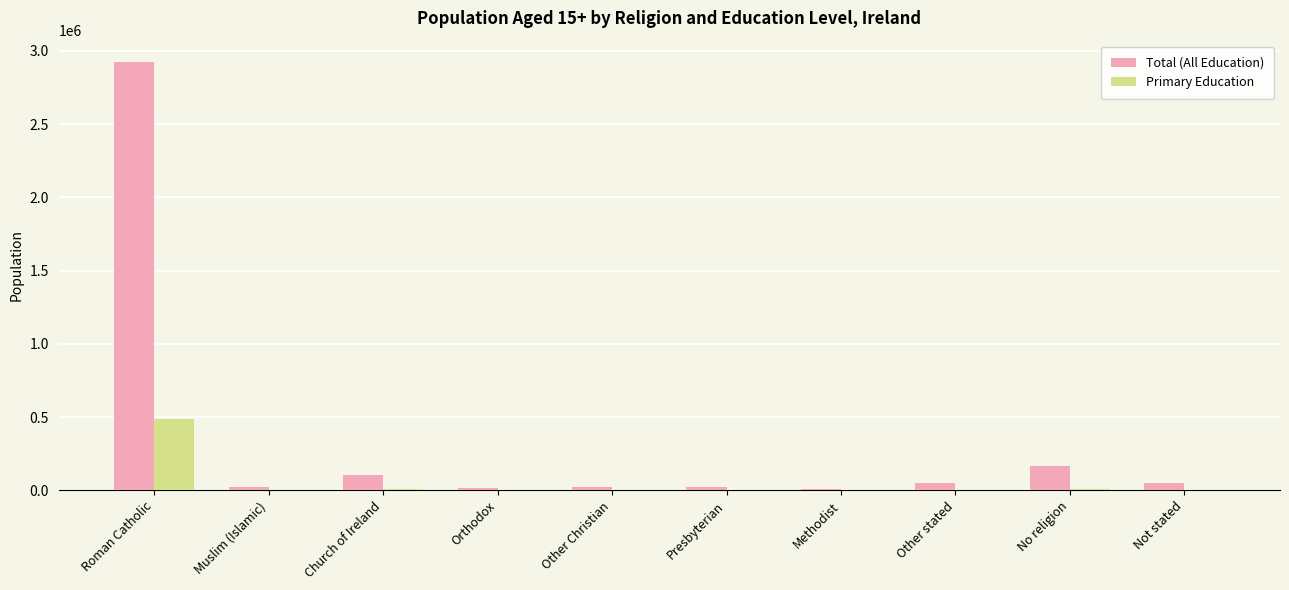

Are the bars horizontal?

No